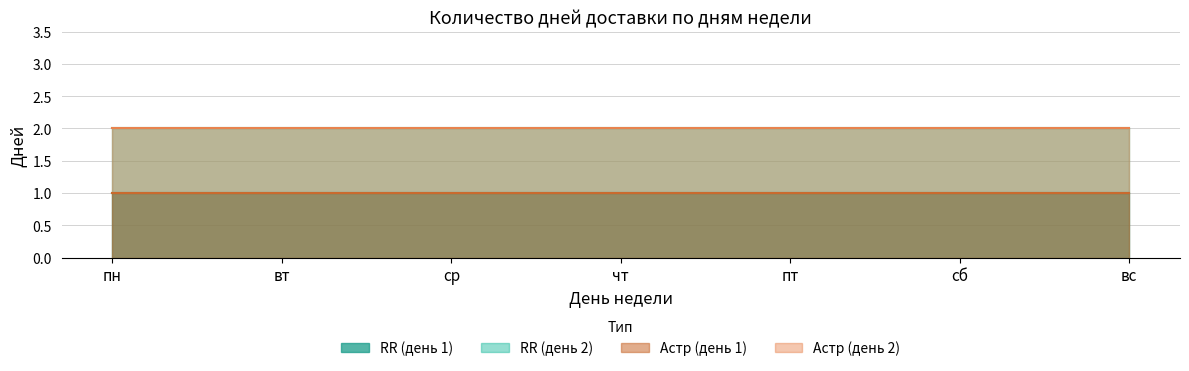

Between вт and сб, which is larger?

вт